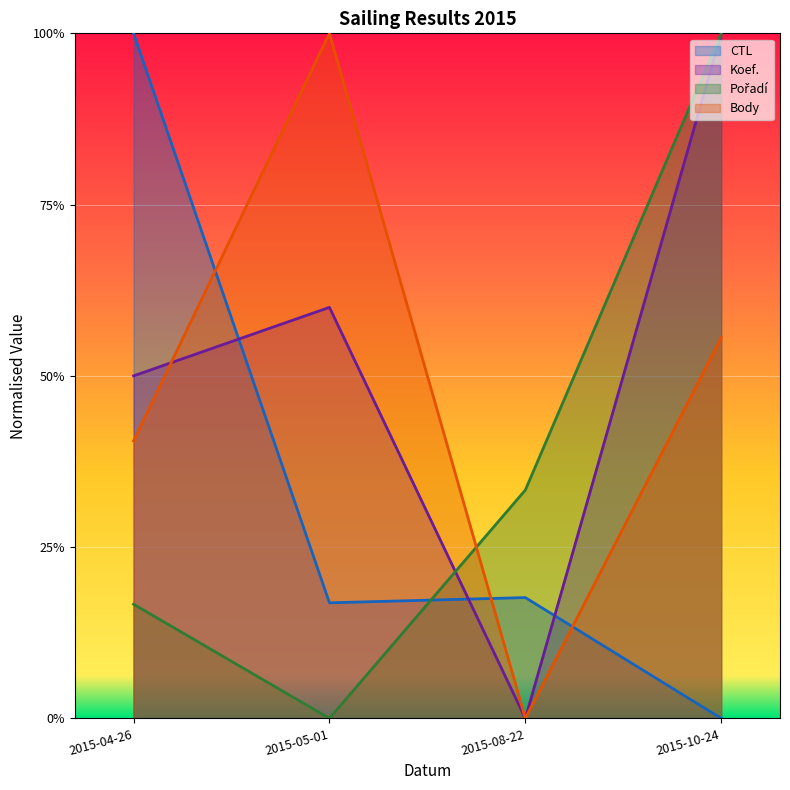

Reading left to right, list all the values displayed in this chart.

CTL: 2015-04-26=1.0	2015-05-01=0.2	2015-08-22=0.2	2015-10-24=0.0
Koef.: 2015-04-26=0.5	2015-05-01=0.6	2015-08-22=0.0	2015-10-24=1.0
Pořadí: 2015-04-26=0.2	2015-05-01=0.0	2015-08-22=0.3	2015-10-24=1.0
Body: 2015-04-26=0.4	2015-05-01=1.0	2015-08-22=0.0	2015-10-24=0.6